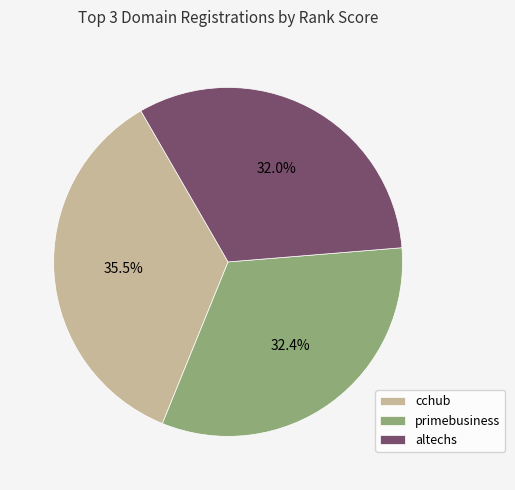

Does altechs account for over 50% of the chart?

No